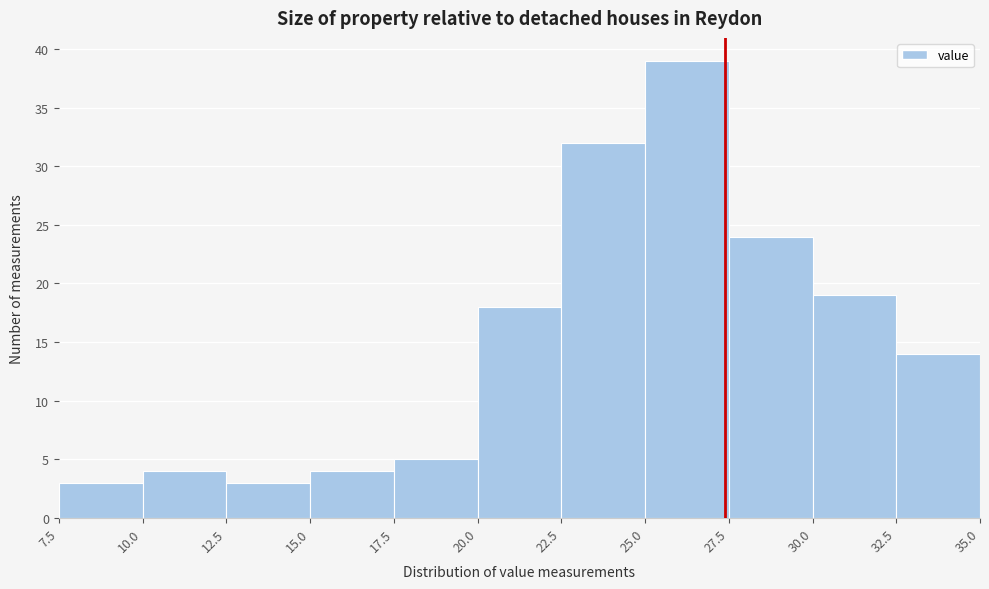

Reading left to right, transcribe this chart: for each bar, give the range it covers on the x-axis and its height. The values are not printed on the chart, so give them approximately, as read against the axis.

7.5 to 10.0: 3
10.0 to 12.5: 4
12.5 to 15.0: 3
15.0 to 17.5: 4
17.5 to 20.0: 5
20.0 to 22.5: 18
22.5 to 25.0: 32
25.0 to 27.5: 39
27.5 to 30.0: 24
30.0 to 32.5: 19
32.5 to 35.0: 14